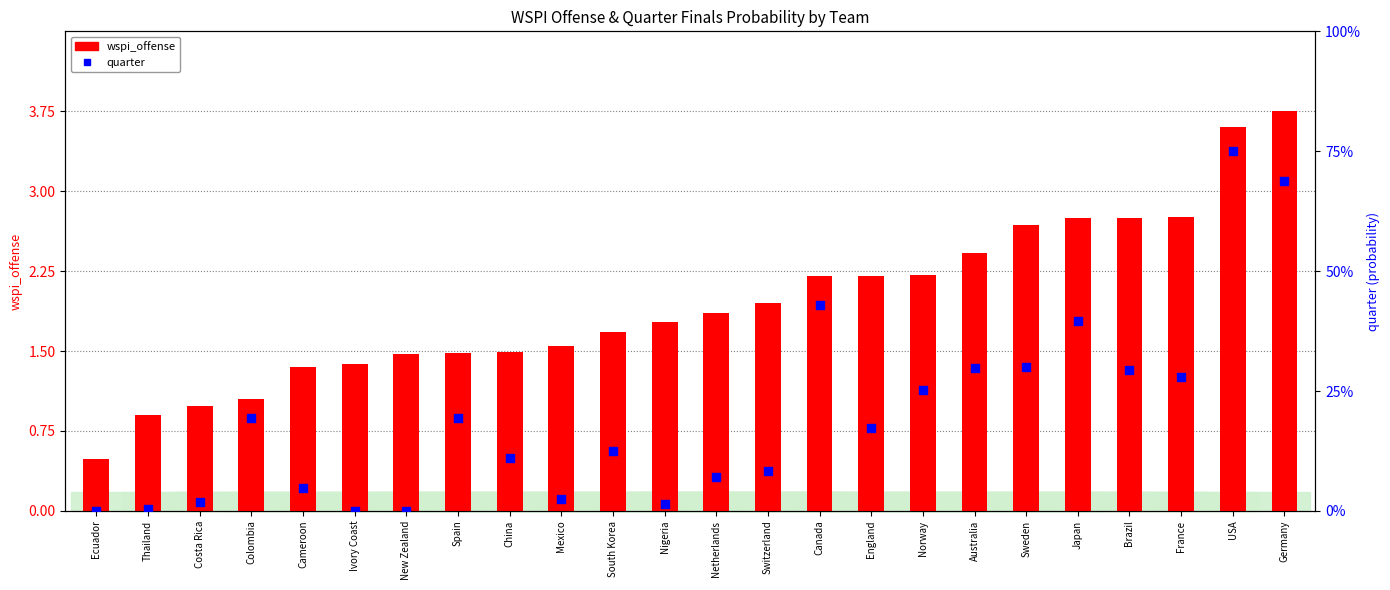

Which series reaches the maximum Y coordinate?

wspi_offense